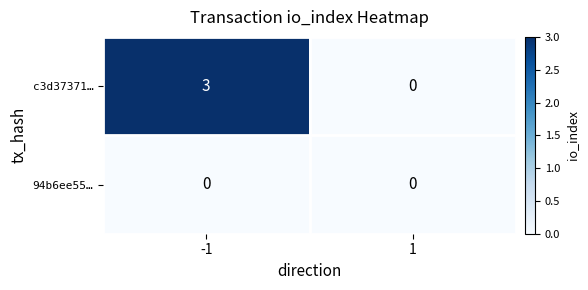

The c3d37371… series shows 3 at -1. True or false?

True